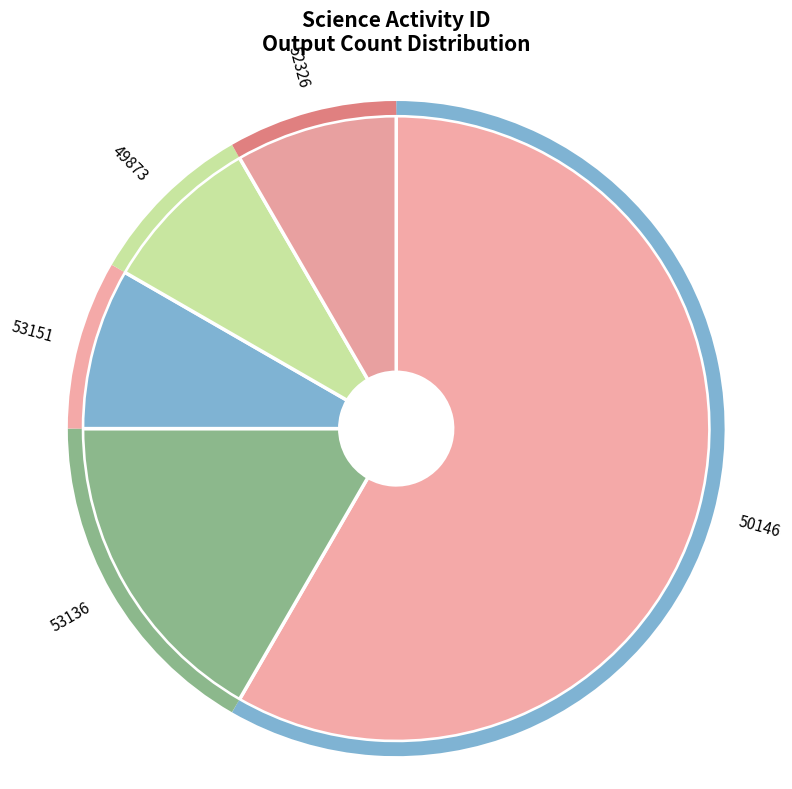

Do 53151 and 52326 together represent more than half of the pie?

No